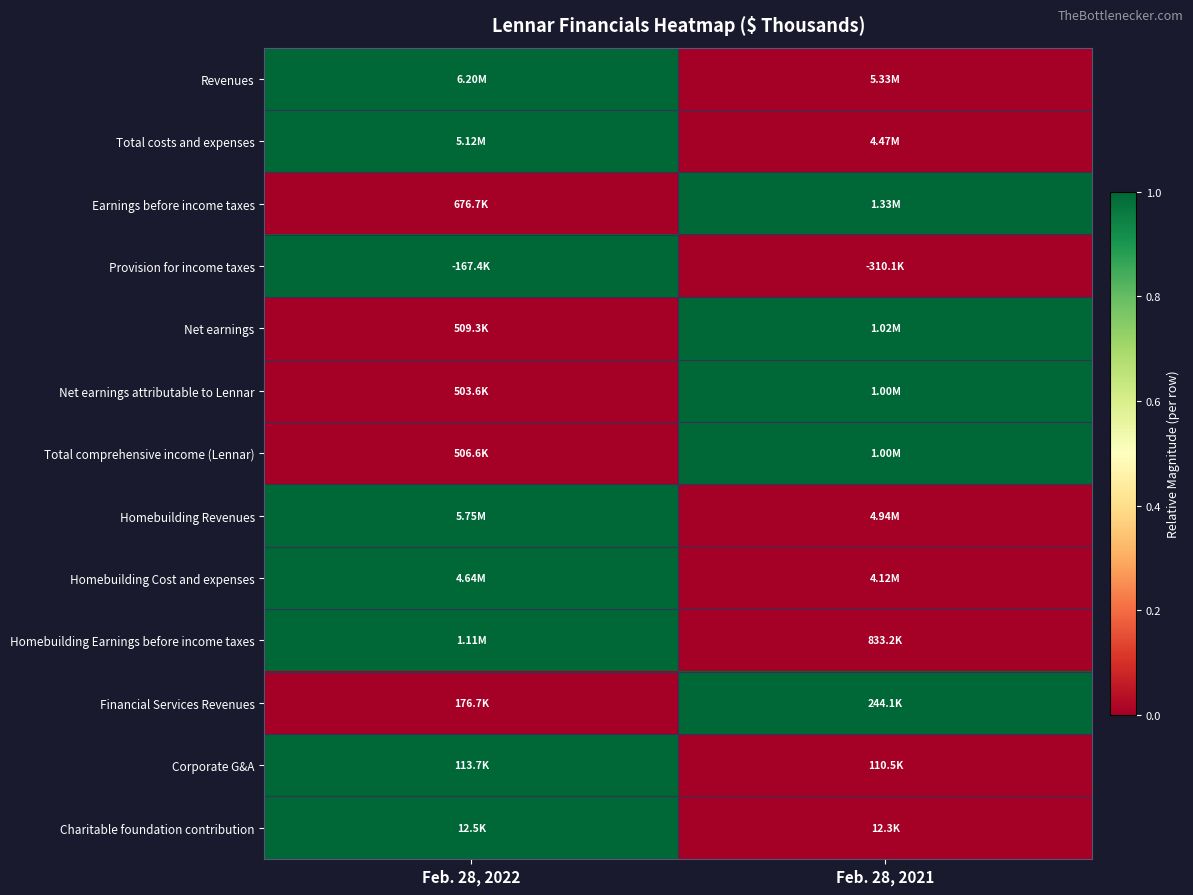

Reading left to right, transcribe all the data shown in this chart.

Revenues: Feb. 28, 2022=1	Feb. 28, 2021=0
Total costs and expenses: Feb. 28, 2022=1	Feb. 28, 2021=0
Earnings before income taxes: Feb. 28, 2022=0	Feb. 28, 2021=1
Provision for income taxes: Feb. 28, 2022=1	Feb. 28, 2021=0
Net earnings: Feb. 28, 2022=0	Feb. 28, 2021=1
Net earnings attributable to Lennar: Feb. 28, 2022=0	Feb. 28, 2021=1
Total comprehensive income (Lennar): Feb. 28, 2022=0	Feb. 28, 2021=1
Homebuilding Revenues: Feb. 28, 2022=1	Feb. 28, 2021=0
Homebuilding Cost and expenses: Feb. 28, 2022=1	Feb. 28, 2021=0
Homebuilding Earnings before income taxes: Feb. 28, 2022=1	Feb. 28, 2021=0
Financial Services Revenues: Feb. 28, 2022=0	Feb. 28, 2021=1
Corporate G&A: Feb. 28, 2022=1	Feb. 28, 2021=0
Charitable foundation contribution: Feb. 28, 2022=1	Feb. 28, 2021=0